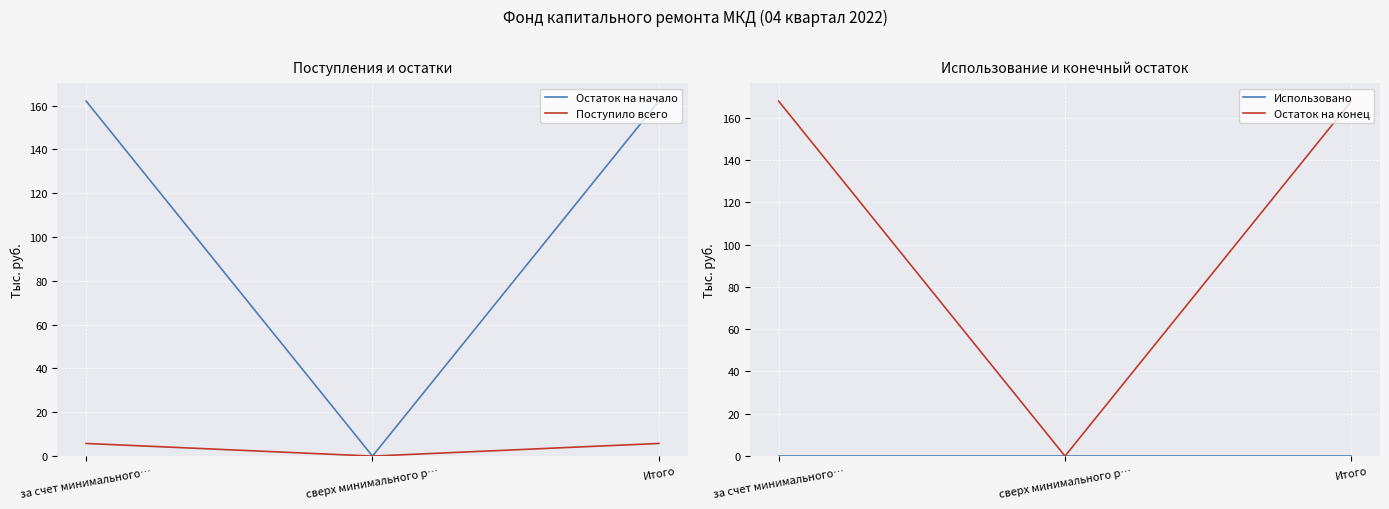

What is the average value of the Остаток на начало series?

108.0